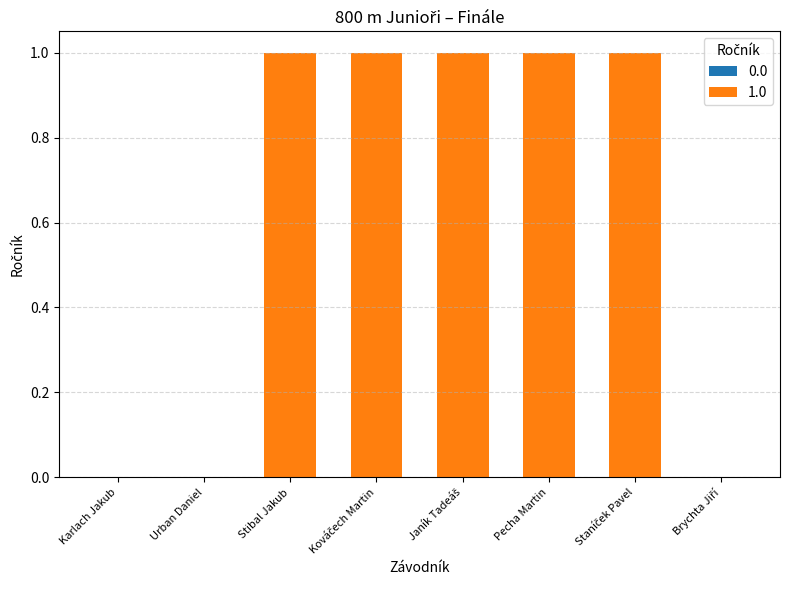

True or false: the data shows 1 at Stibal Jakub.

True